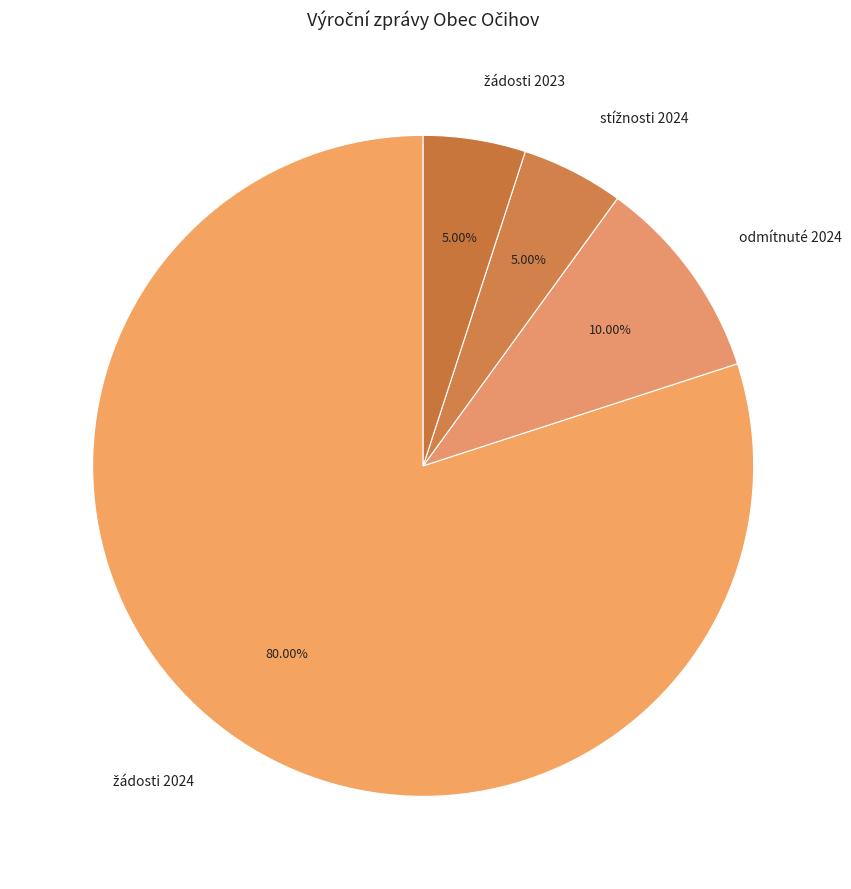

Is there any slice that represents more than half of the pie?

Yes